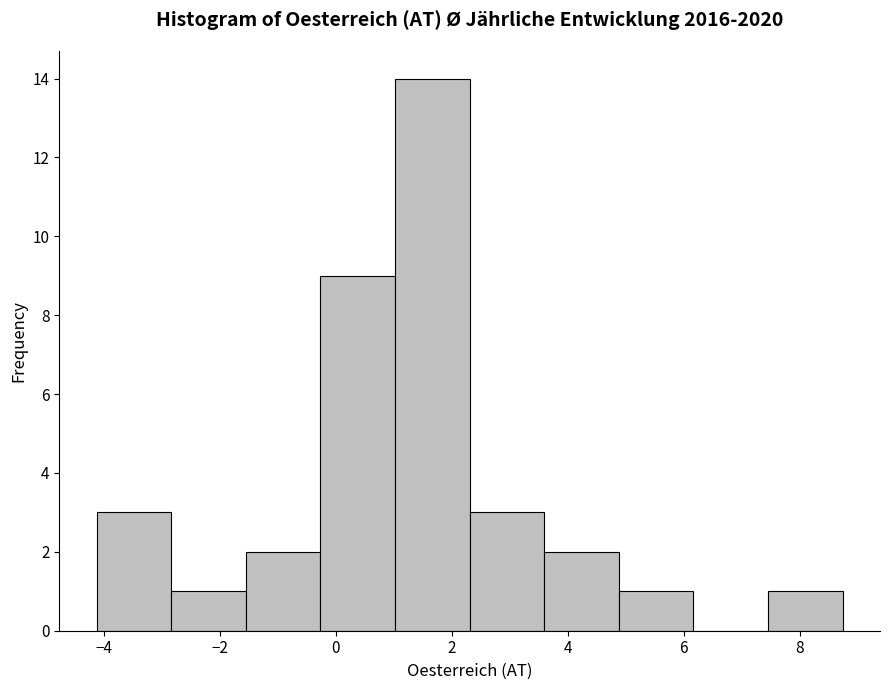

Reading left to right, list every bar in this chart as the range it spans on the x-axis followed by its height. Neither the bar edges nor the heights are printed on the chart, so give them approximately, as read against the axes.

-4.2 to -2.8: 3
-2.8 to -1.6: 1
-1.6 to -0.2: 2
-0.2 to 1.0: 9
1.0 to 2.4: 14
2.4 to 3.6: 3
3.6 to 4.8: 2
4.8 to 6.2: 1
6.2 to 7.4: 0
7.4 to 8.8: 1